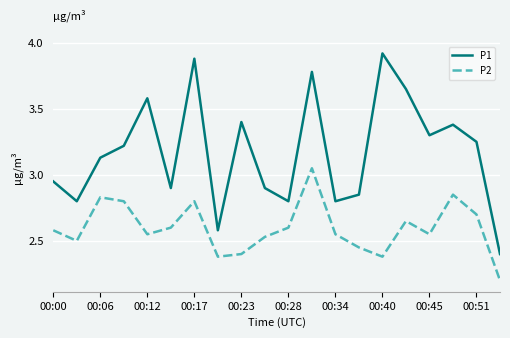

Which series has the largest range (max minus min)?

P1